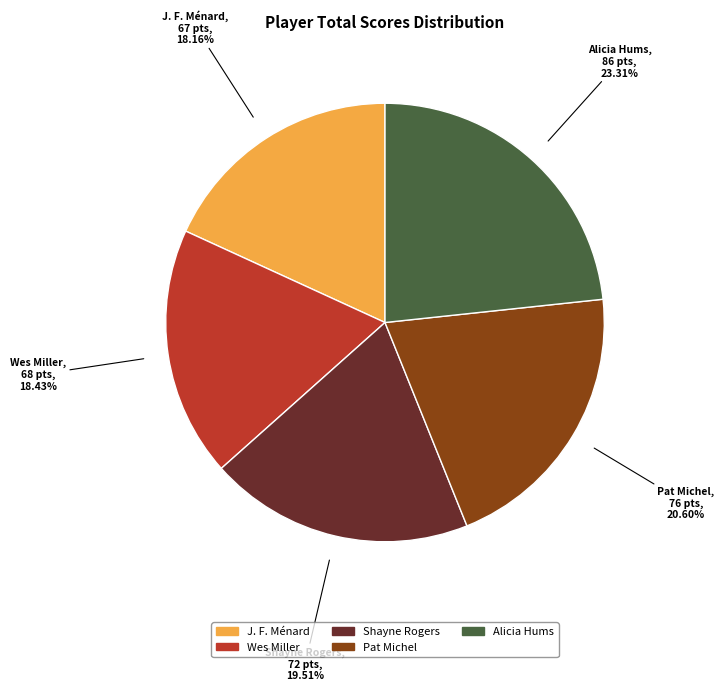

To the nearest percent, what is the difference between the largest and smallest slice percentages?

5%